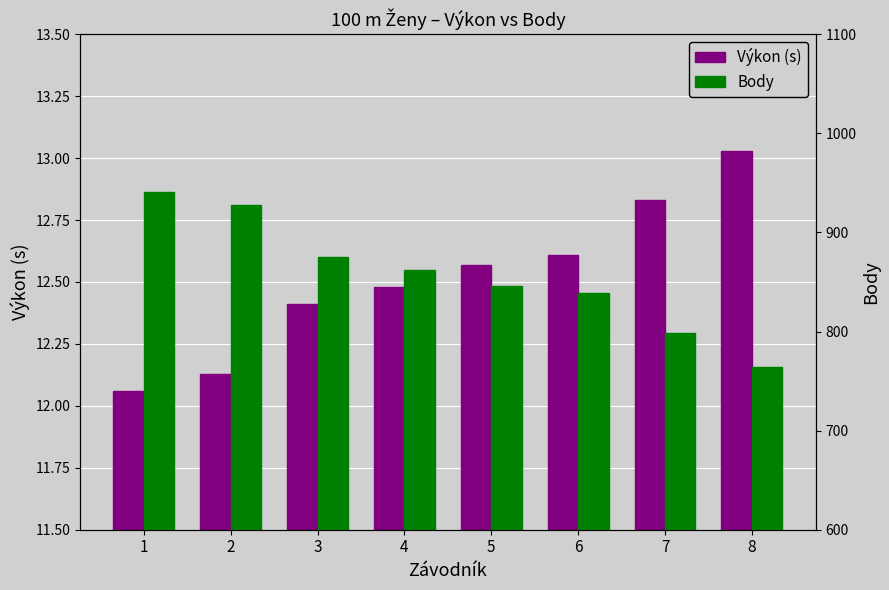

The Výkon (s) series shows 12.6 at 5. True or false?

True